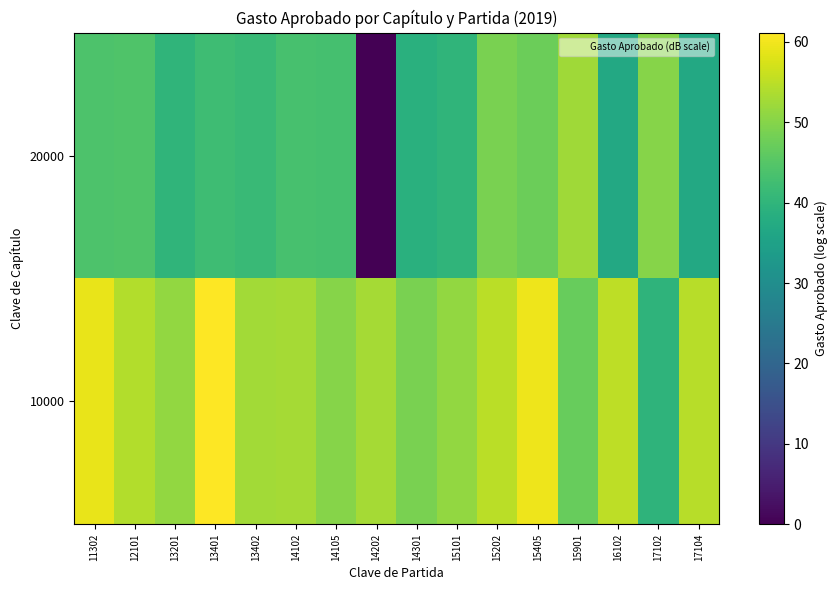

List the series in order of their overall mean, highest first.

10000, 20000